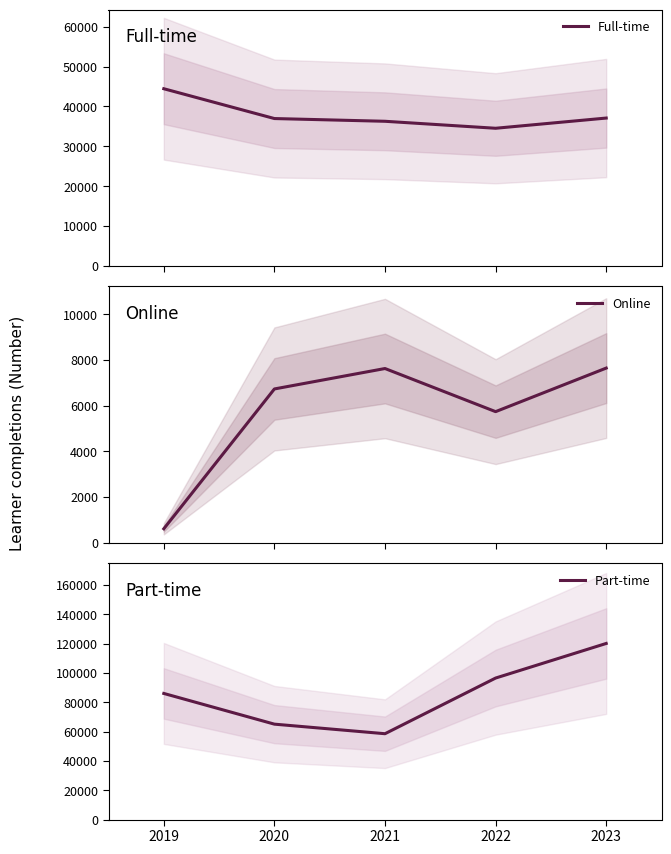

Reading right to left, what are all the values shown in this chart?

Full-time: 2023=37083	2022=34523	2021=36274	2020=36961	2019=44438
Online: 2023=7643	2022=5737	2021=7624	2020=6730	2019=611
Part-time: 2023=120148	2022=96547	2021=58577	2020=65102	2019=86048